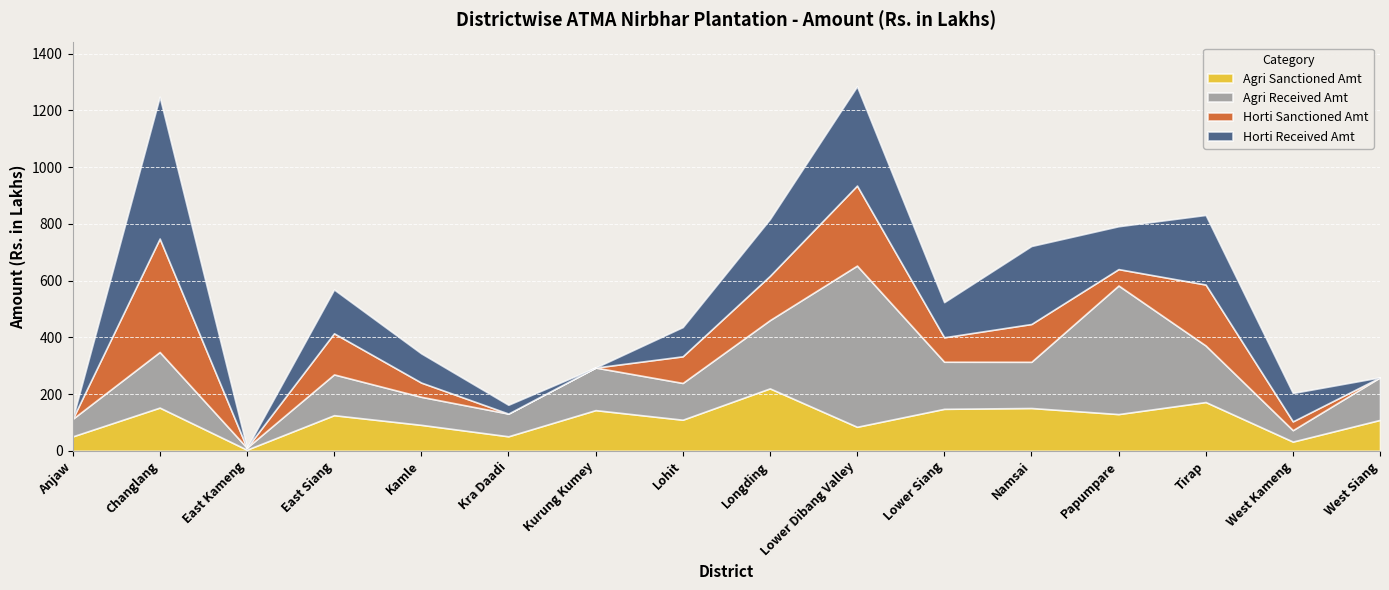

What is the spread (max minus min) of values at Namsai?

141.6